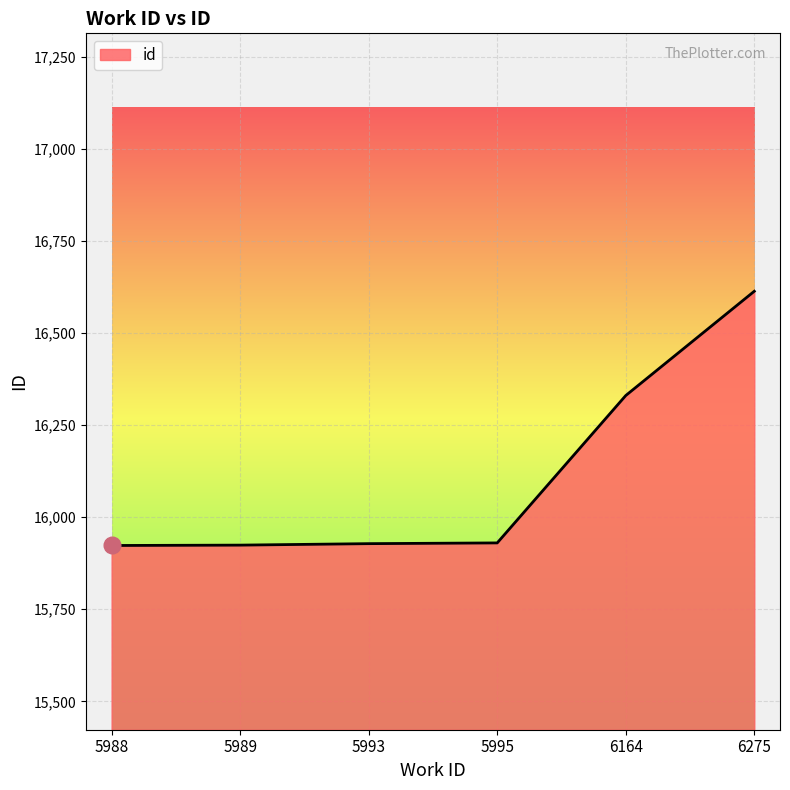

What is the smallest value displayed?

15923